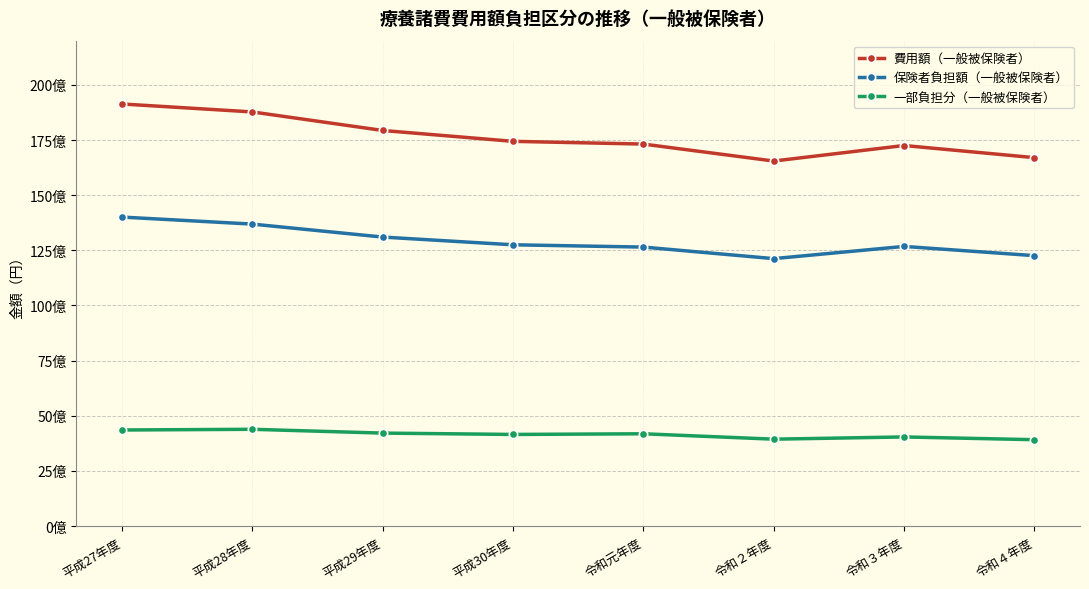

At which category is the sum across all series the highest?

平成27年度